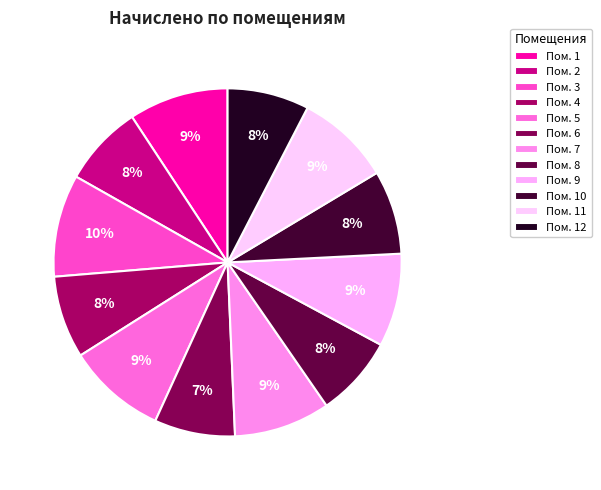

How many segments does this pie chart have?

12